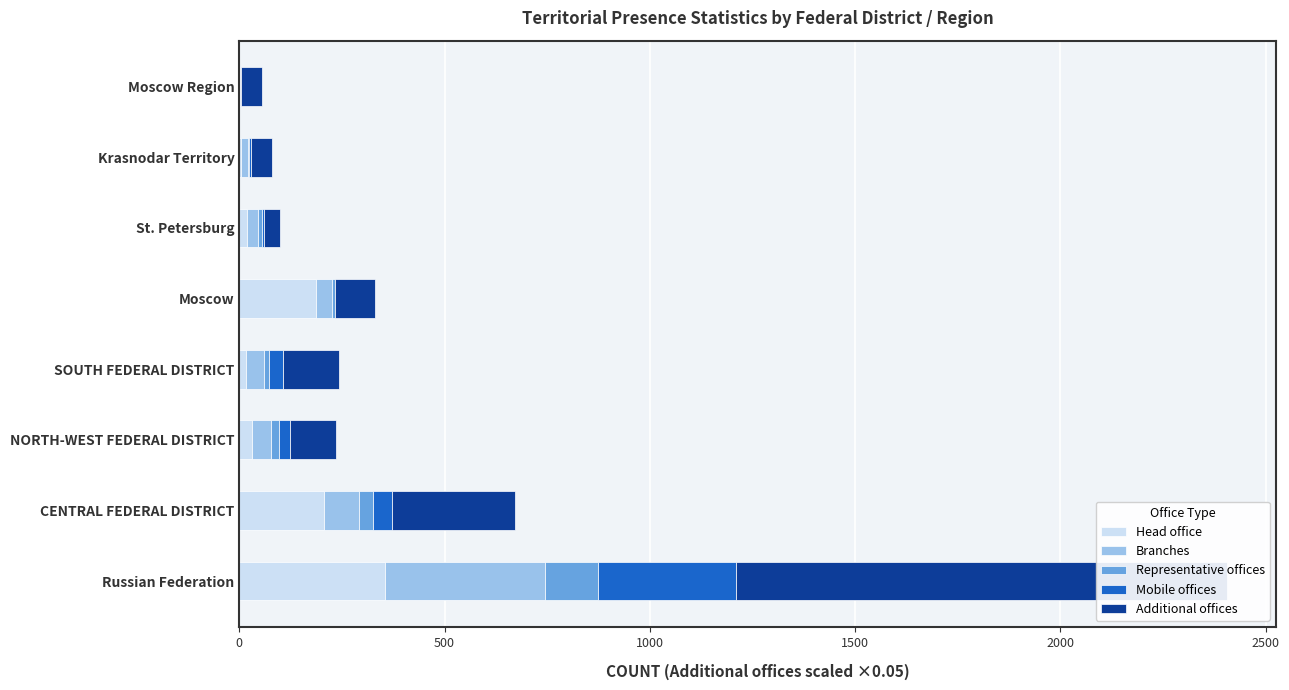

Rank the series by their maximum value, from lowest to highest.

Representative offices, Mobile offices, Head office, Branches, Additional offices